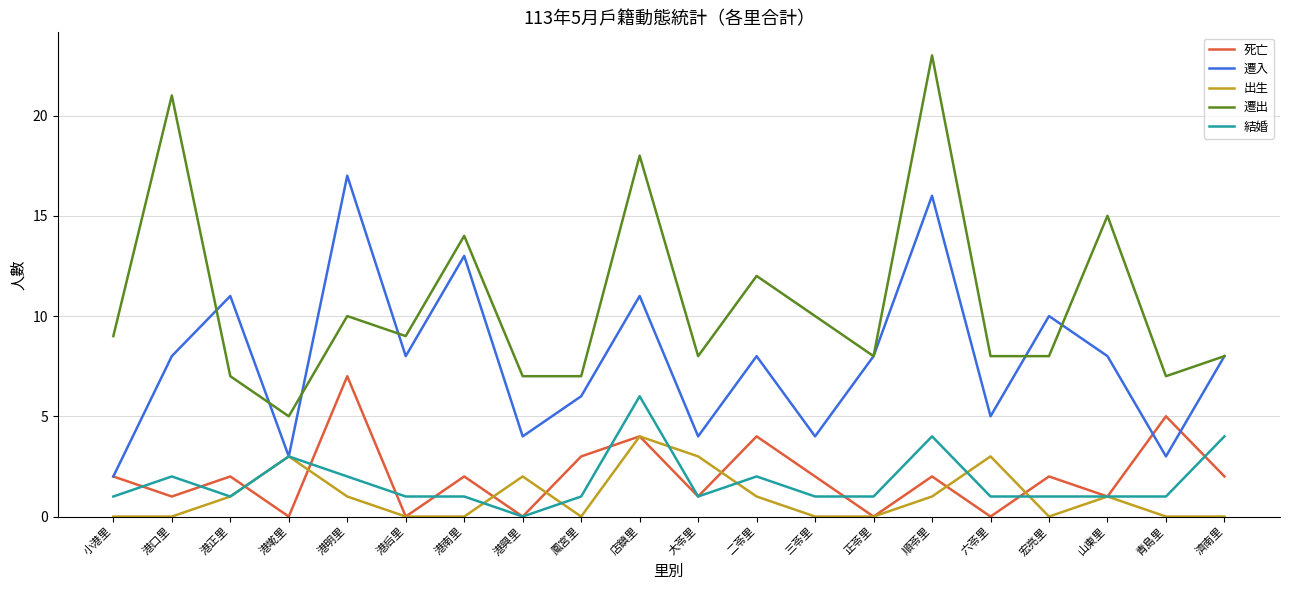

What position from the right is 正苓里?

7